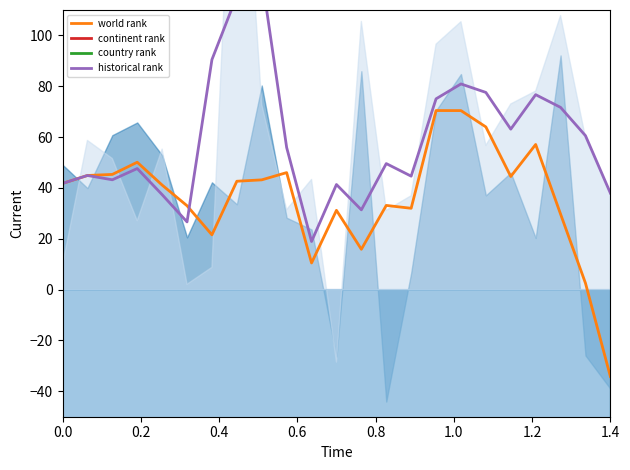

Does the chart have visible grid lines?

No